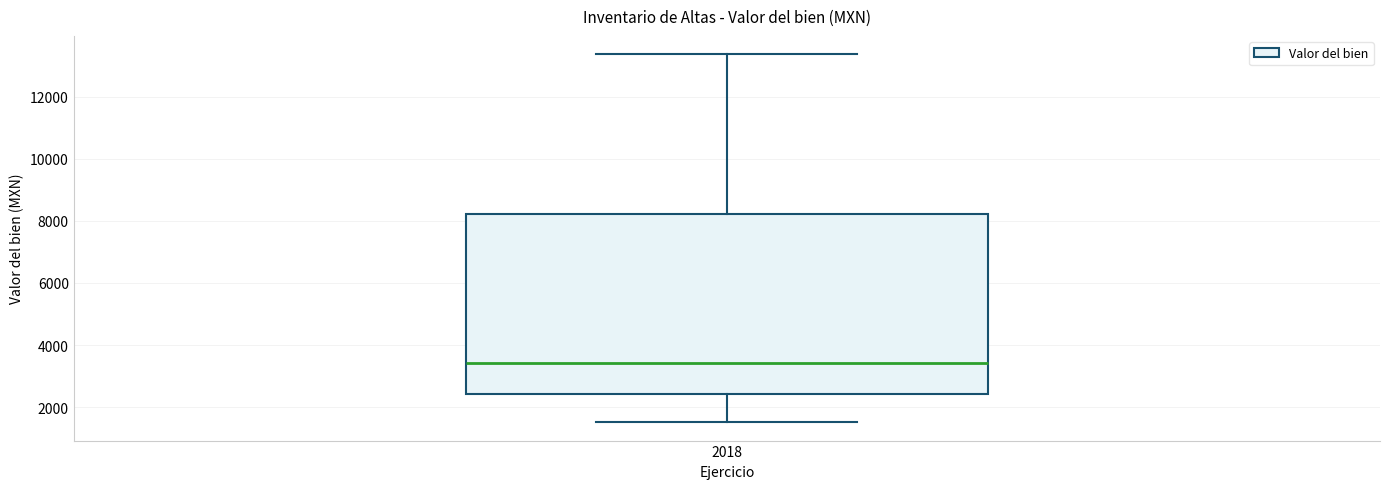

Transcribe this box plot: give where the median line is, the range the box spans, and where the two whiskers end, as read against the y-axis. The values are not printed on the chart, so give them approximately, as read against the axis.

median 3400, box 2400 to 8200, whiskers 1600 to 13400